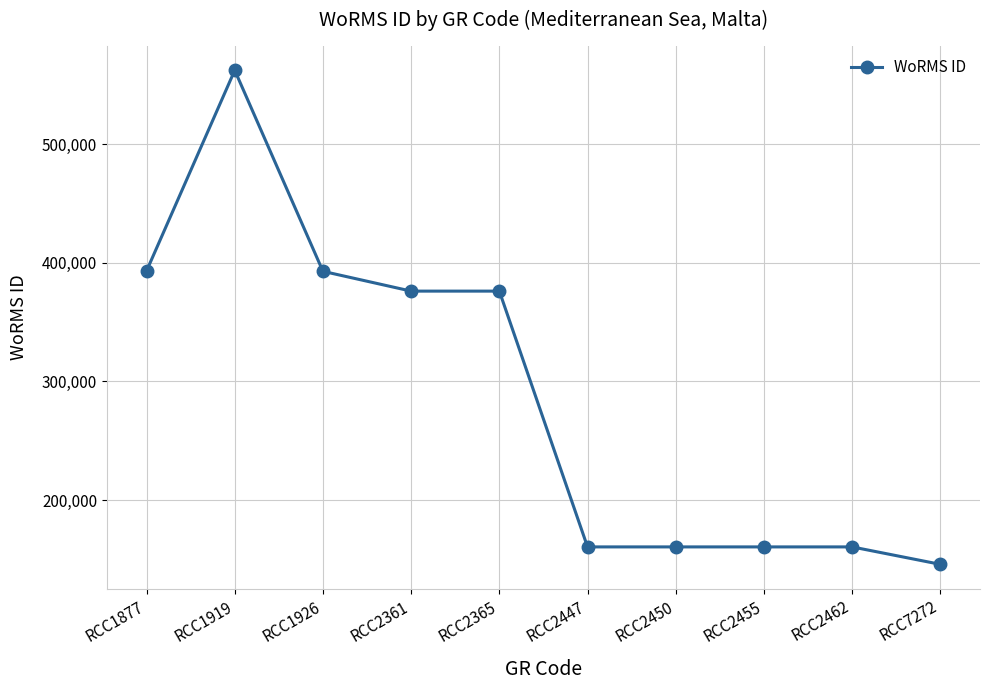

True or false: there are more than 0 points higher than both neighbors.

True